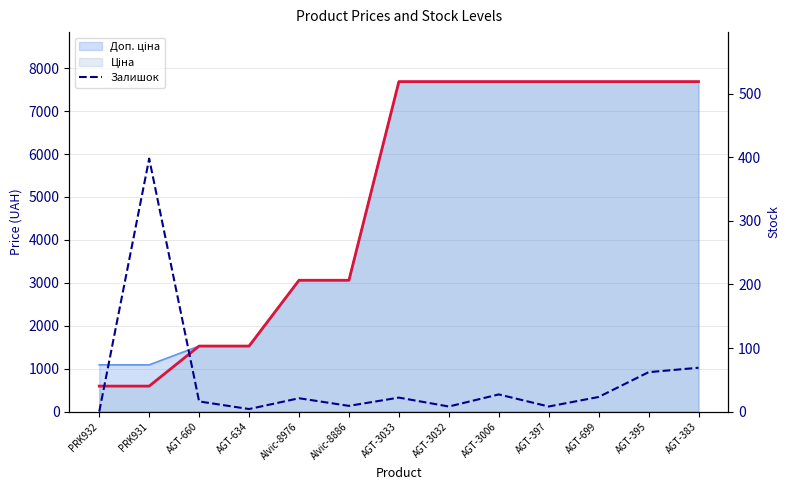

What is the label of the 11th point from the right?

AGT-660